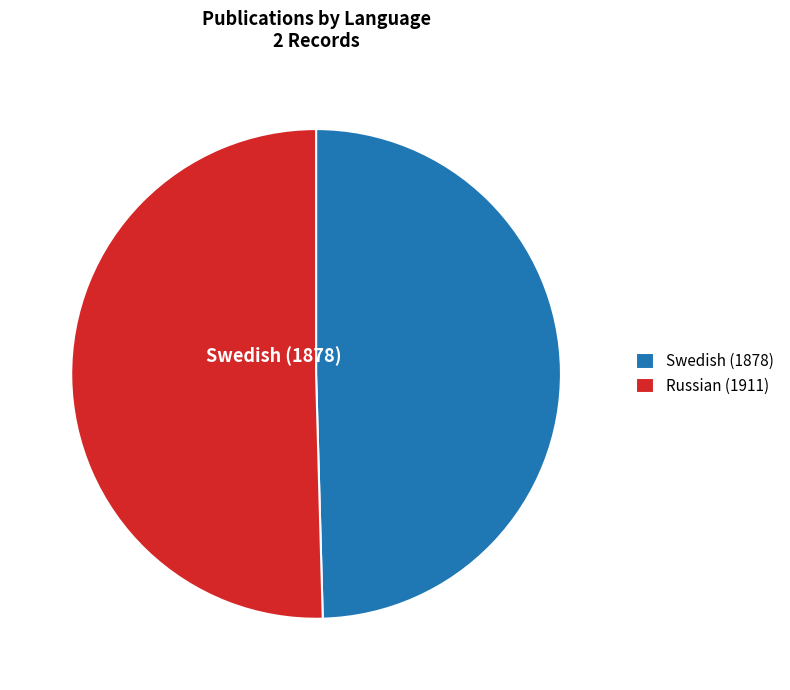

How many slices are in this pie chart?

2